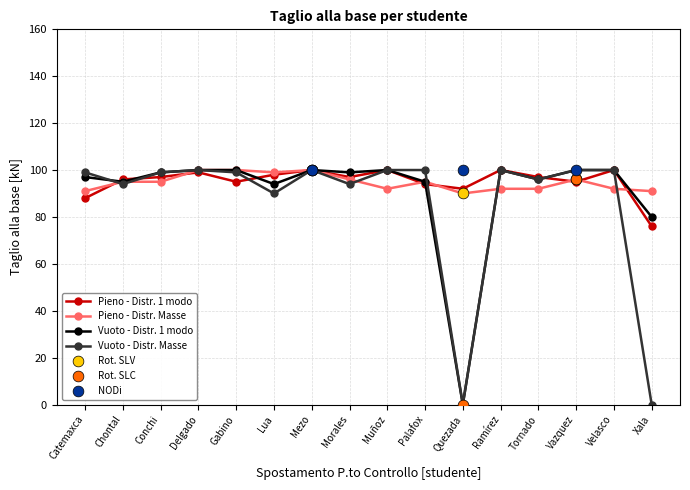

At which category is the sum across all series the highest?

Mezo